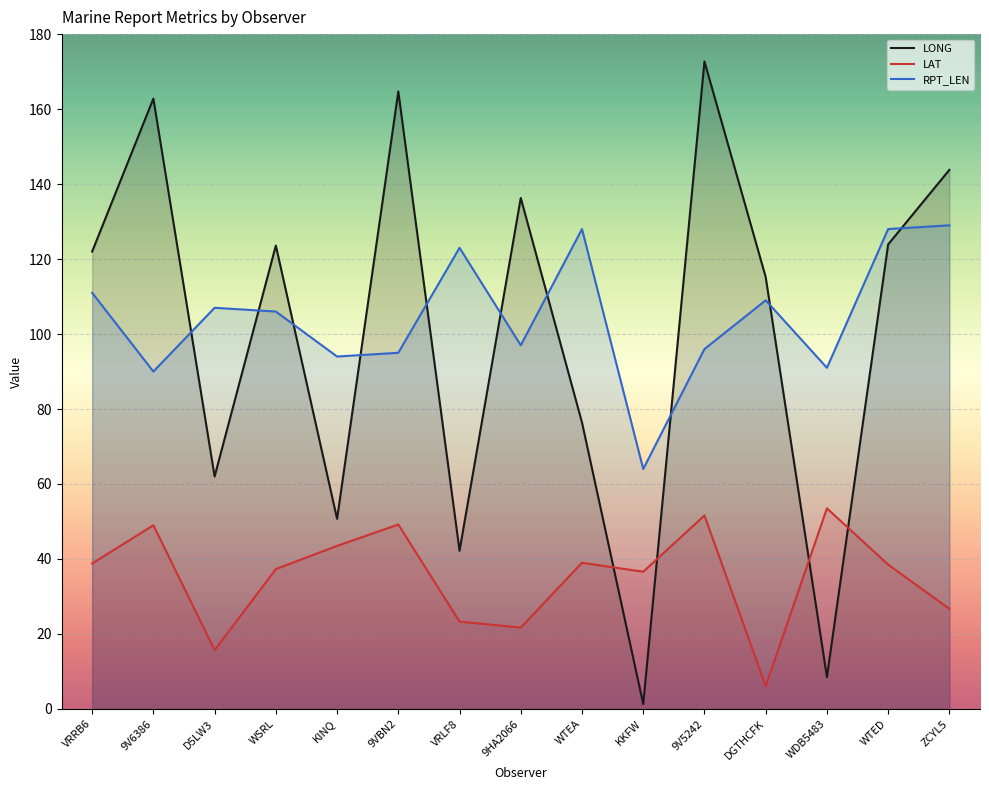

List the series in order of their peak value, lowest first.

LAT, RPT_LEN, LONG